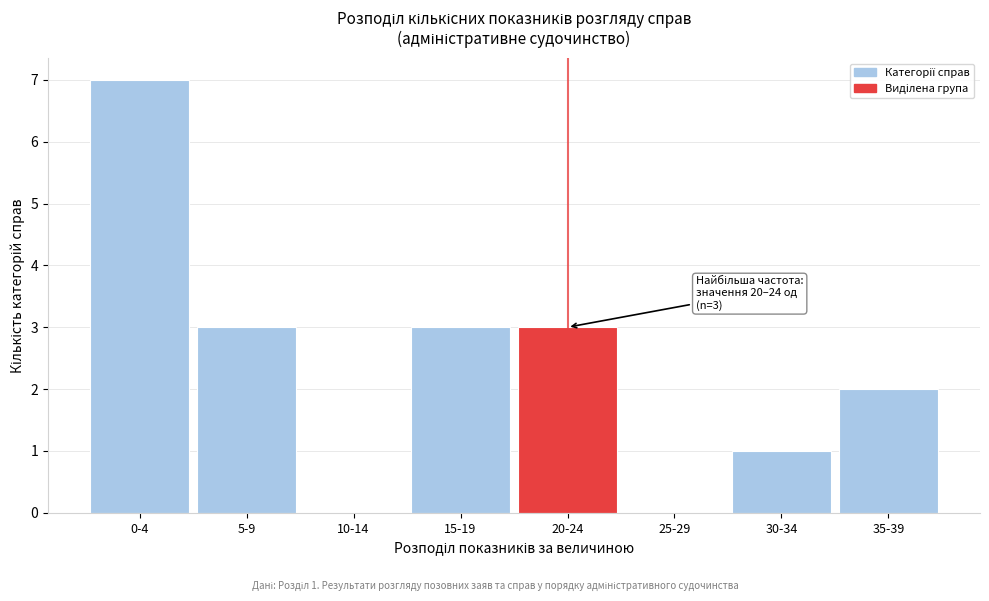

Reading left to right, transcribe all the data shown in this chart.

0-4=7	5-9=3	10-14=0	15-19=3	20-24=3	25-29=0	30-34=1	35-39=2